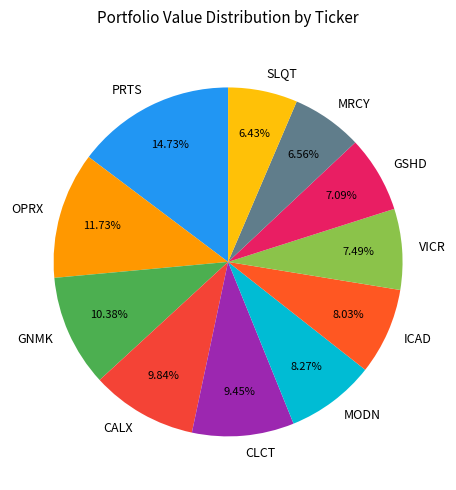

True or false: SLQT accounts for 6% of the total.

True